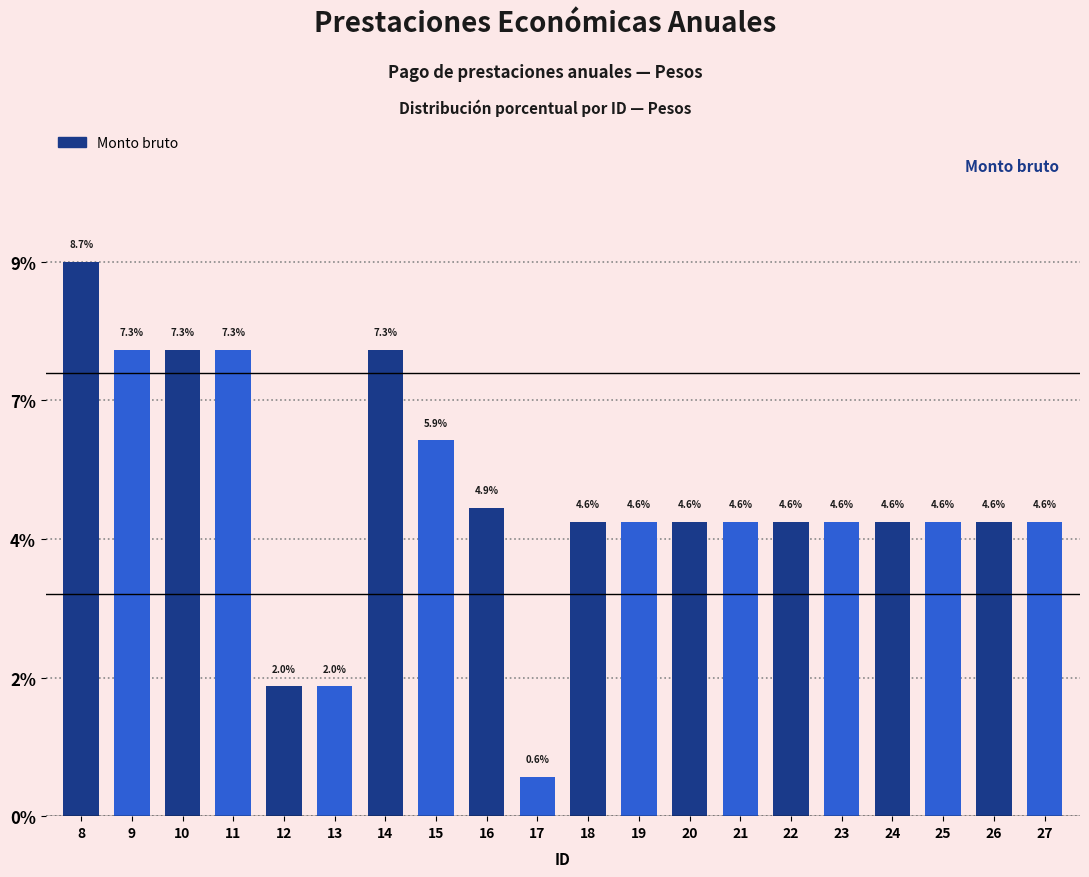

Are the bars horizontal?

No